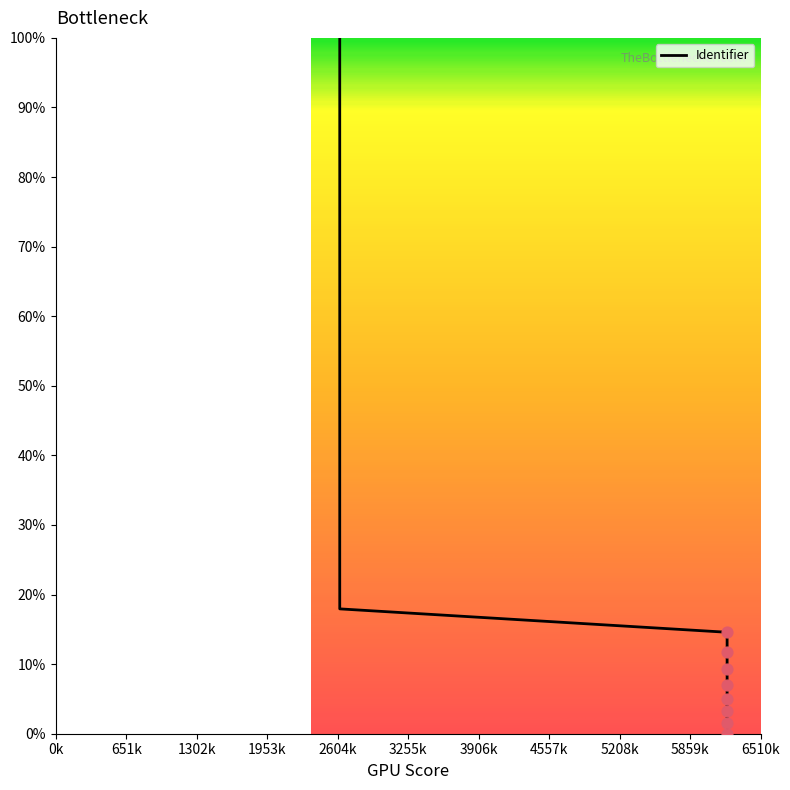

What is the difference between the maximum and minimum values?

100.0